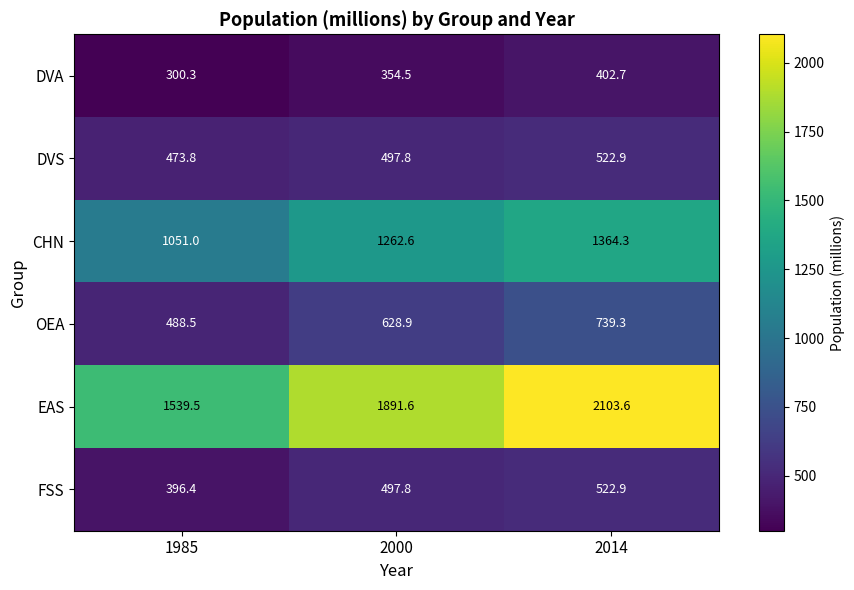

The DVA series shows 103.0 at 2014. True or false?

False